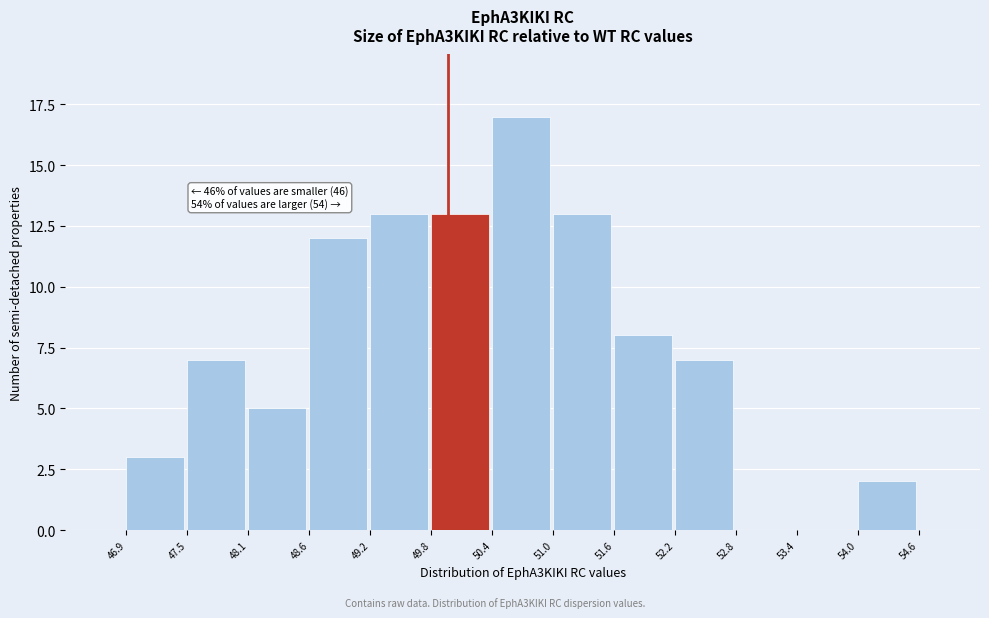

Which range on the x-axis has the tallest bar?

50.4 to 51.0